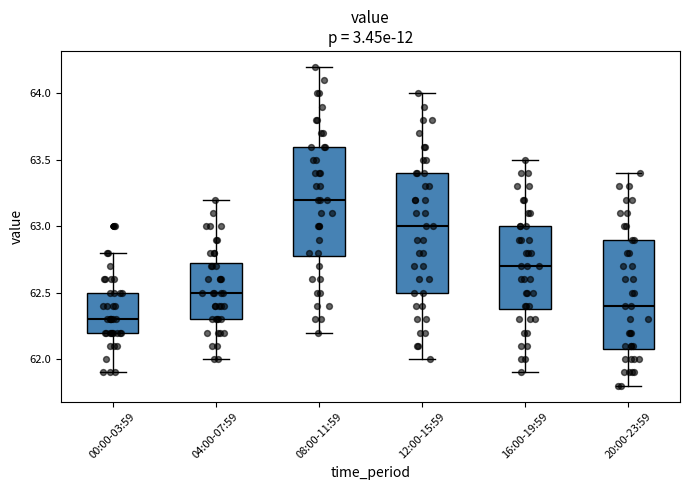

Reading left to right, read every box against the y-axis: the position of its median line, the range the box covers, and the ends of its whiskers. The values are not printed on the chart, so give them approximately, as read against the axis.

00:00-03:59: median 62.30, box 62.20 to 62.50, whiskers 61.90 to 62.80
04:00-07:59: median 62.50, box 62.30 to 62.75, whiskers 62.00 to 63.20
08:00-11:59: median 63.20, box 62.80 to 63.60, whiskers 62.20 to 64.20
12:00-15:59: median 63.00, box 62.50 to 63.40, whiskers 62.00 to 64.00
16:00-19:59: median 62.70, box 62.40 to 63.00, whiskers 61.90 to 63.50
20:00-23:59: median 62.40, box 62.10 to 62.90, whiskers 61.80 to 63.40